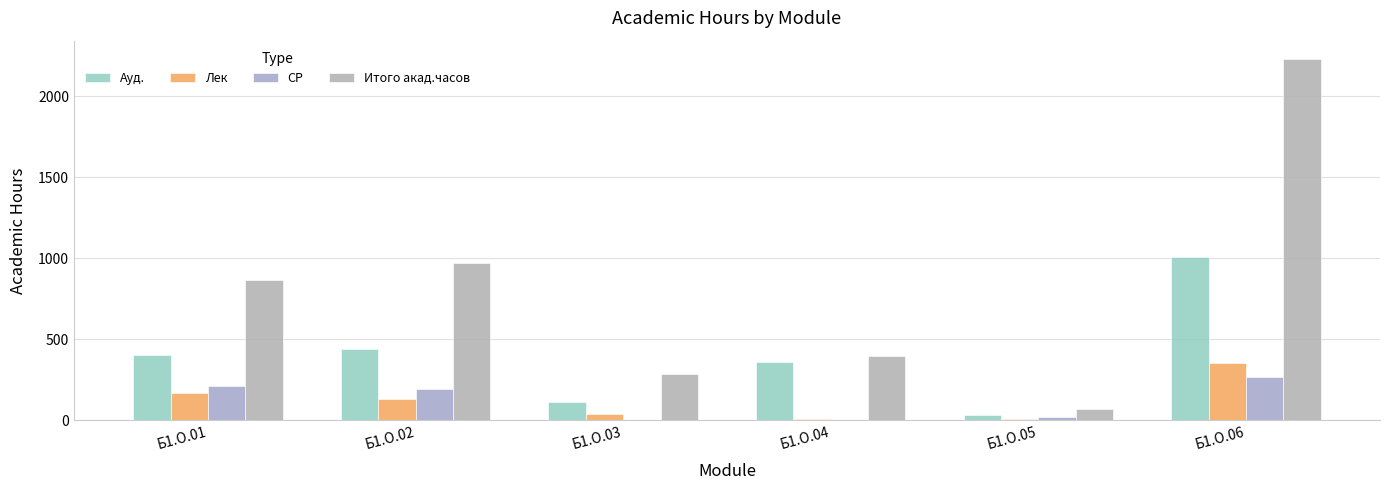

What is the difference between the maximum and minimum values in the Лек series?

342